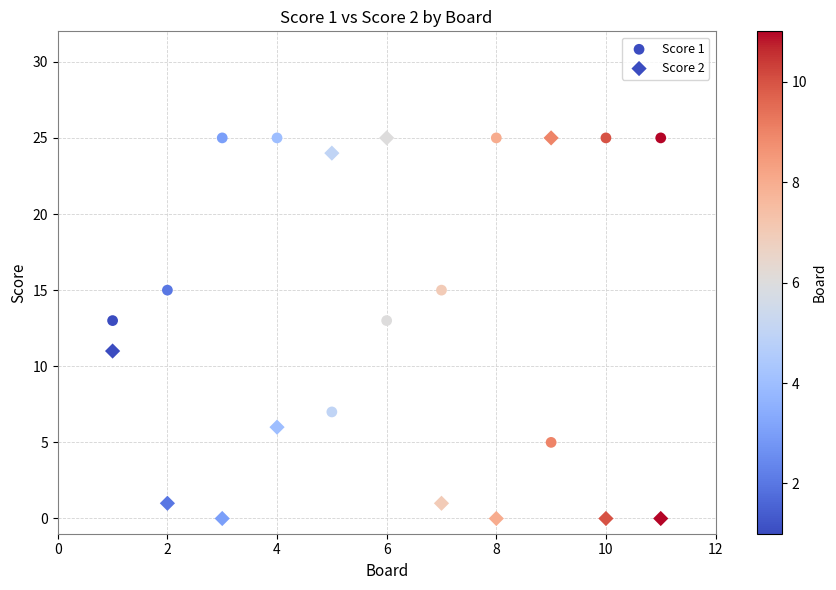

How many points are shown in the scatter plot?

22